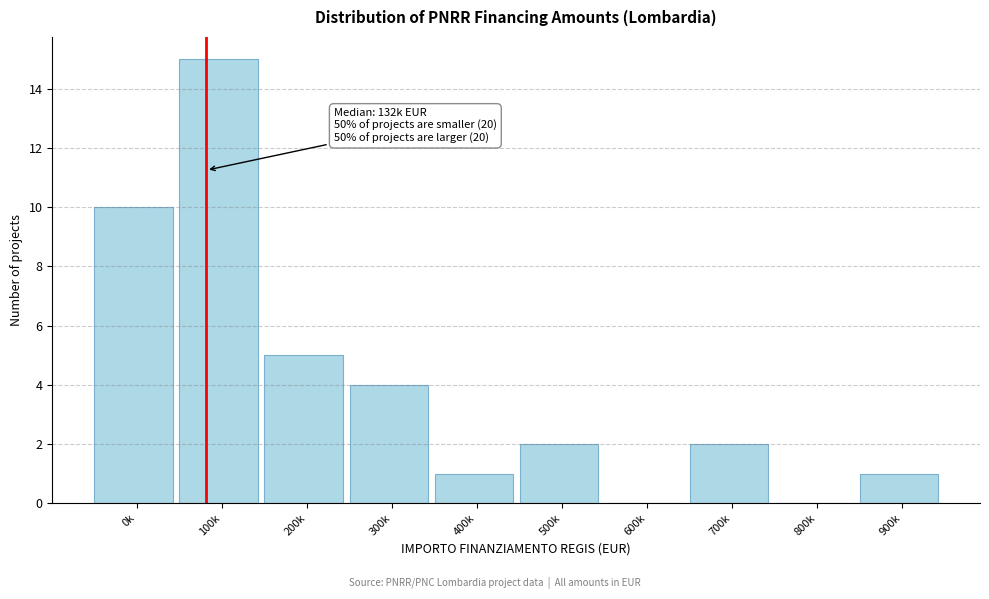

Reading right to left, list all the values displayed in this chart.

900k=1	800k=0	700k=2	600k=0	500k=2	400k=1	300k=4	200k=5	100k=15	0k=10